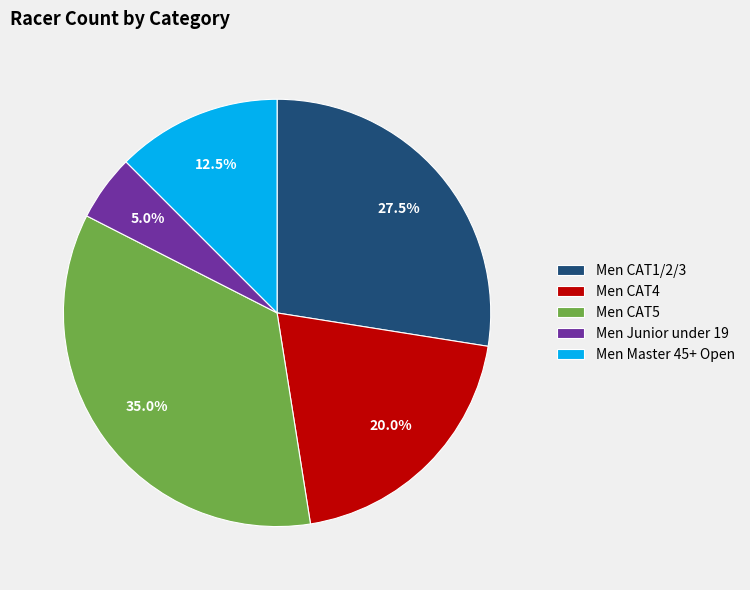

What is the largest slice in the pie chart?

Men CAT5